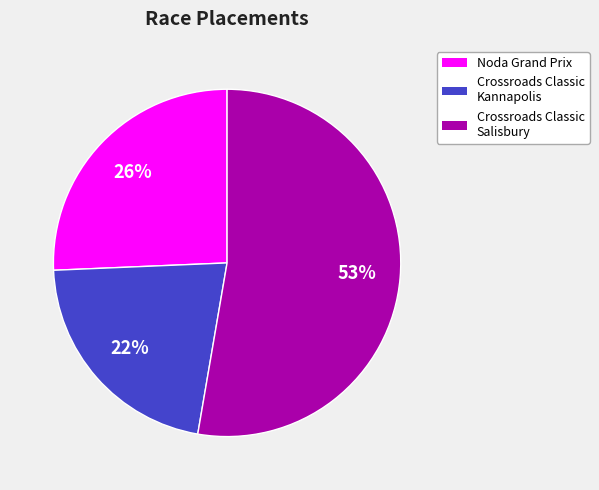

How many segments does this pie chart have?

3